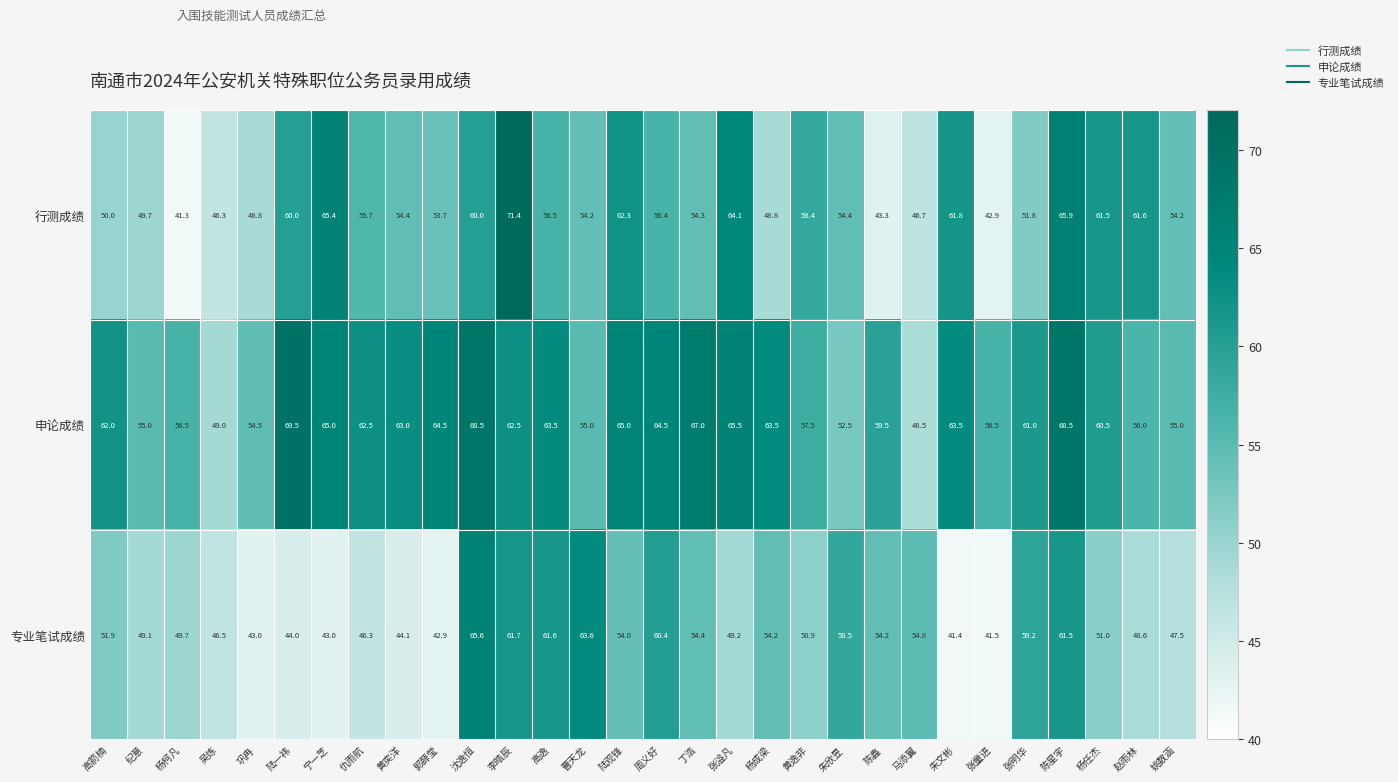

What is the spread (max minus min) of values at 李皓辰?

9.7